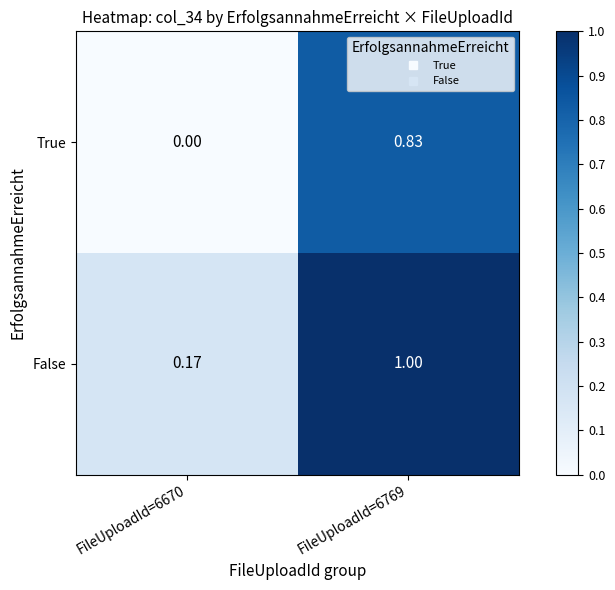

Which series has the largest total across all categories?

False